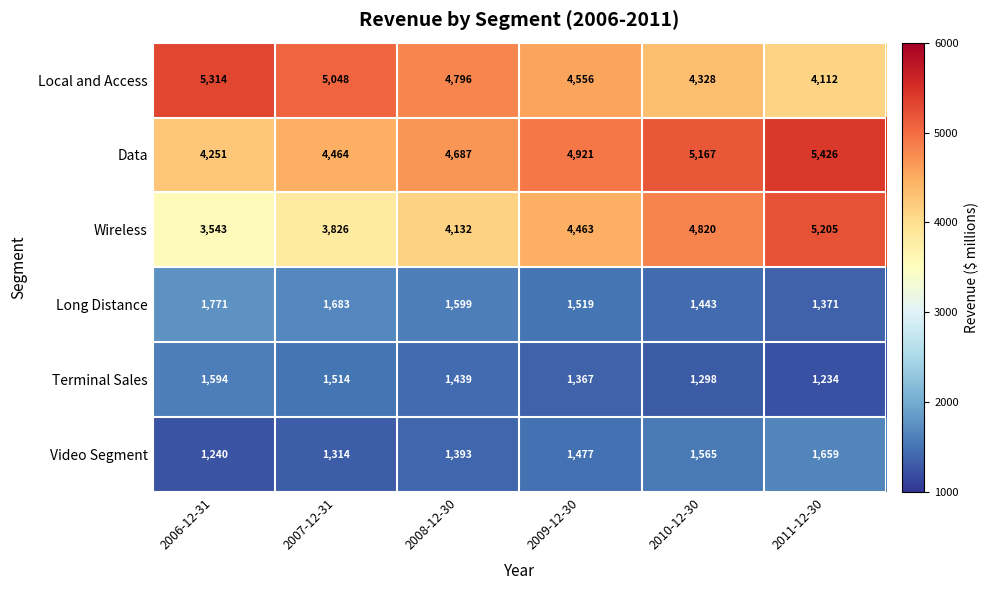

What value does the Local and Access series have at 2008-12-30, to the nearest 10?

4800